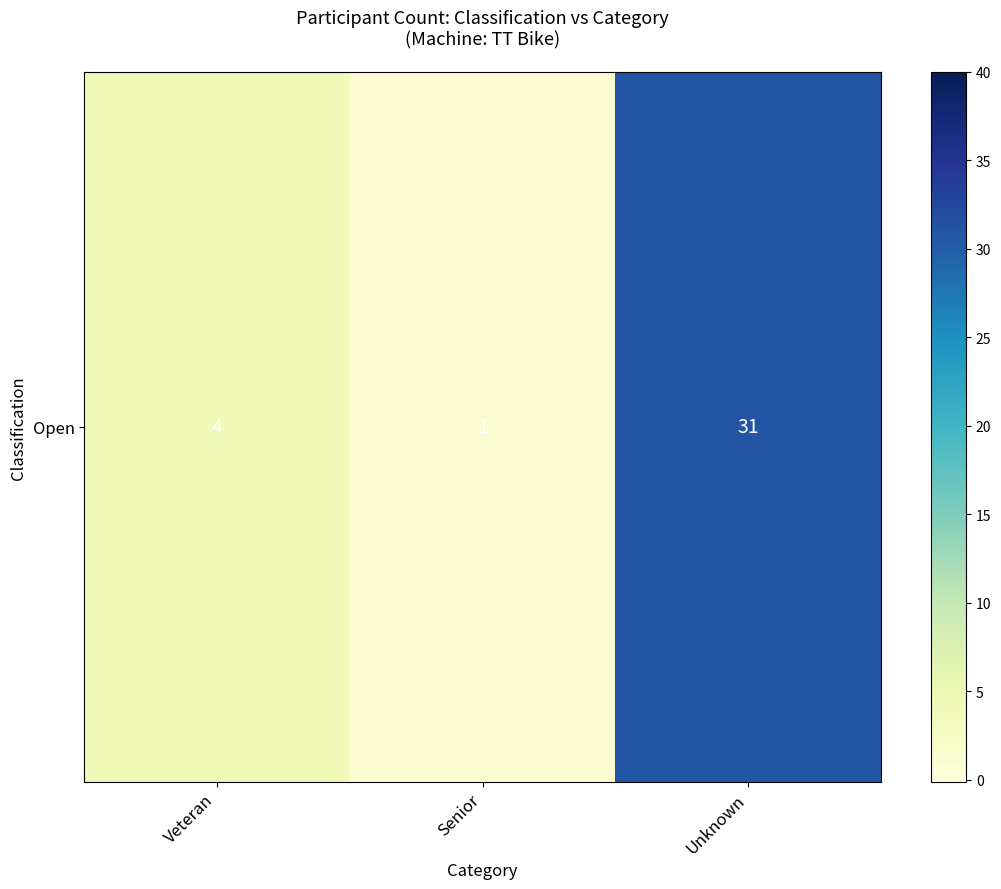

How many values exceed 4?

1